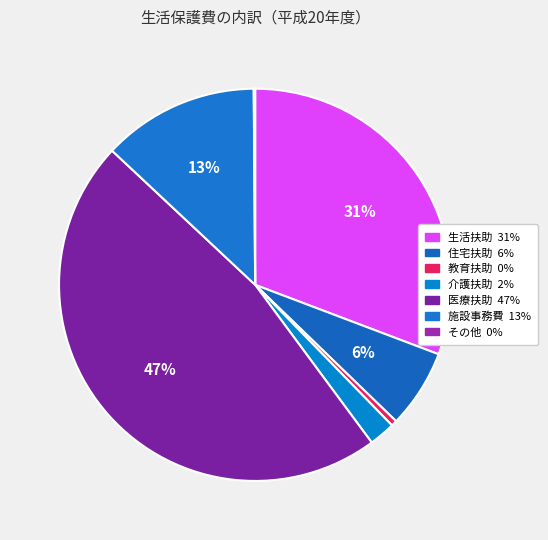

True or false: 教育扶助 accounts for 0% of the total.

True